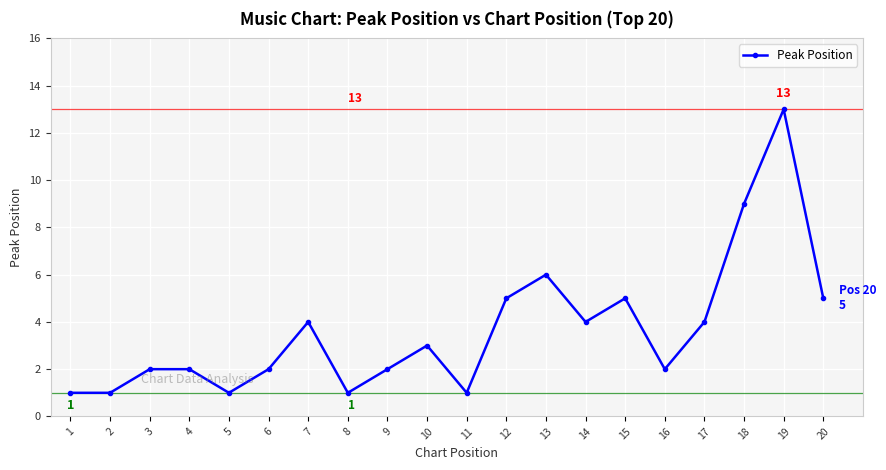

Count the number of data series in this chart.

1